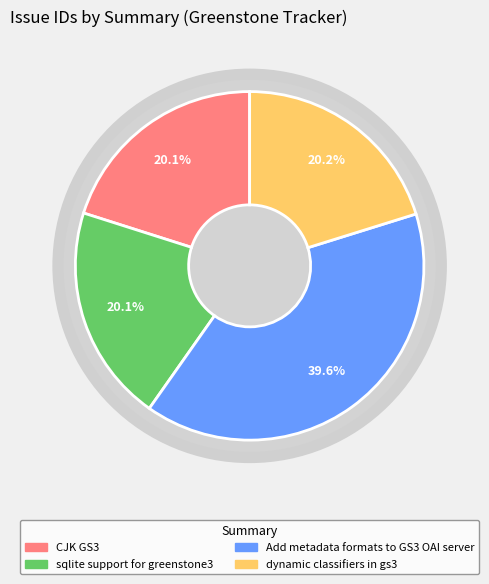

Is it true that Add metadata formats to GS3 OAI server is 40% of the pie?

True